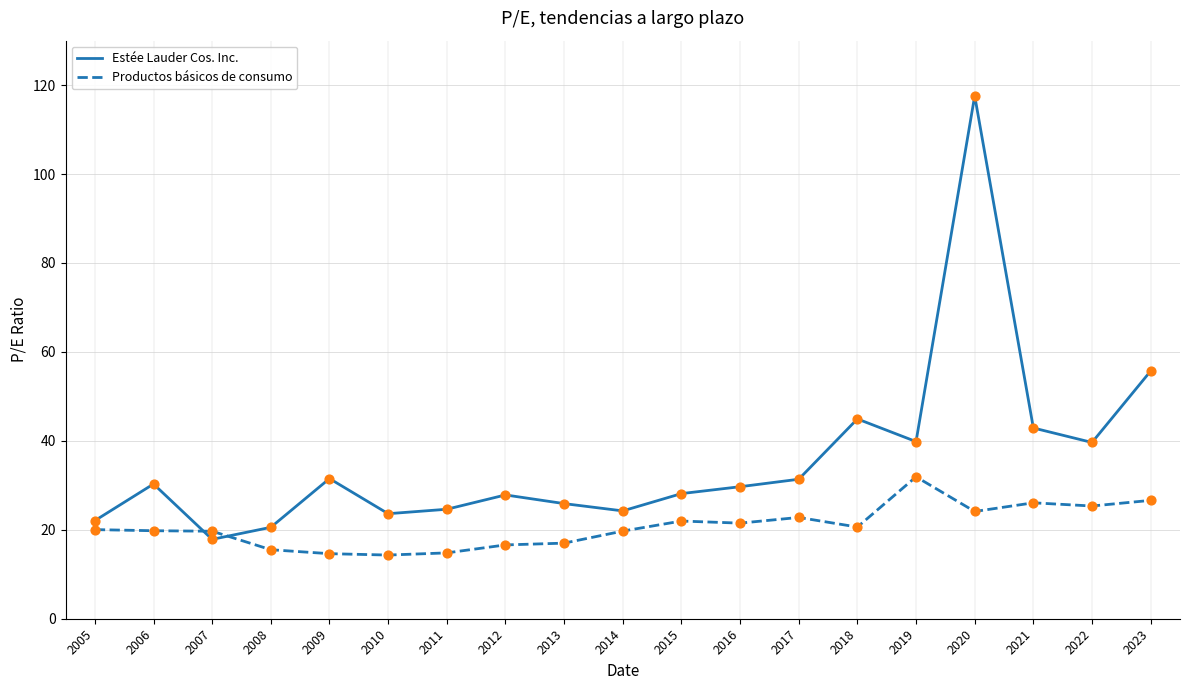

What is the difference between the highest and lowest values at 2008?

5.0